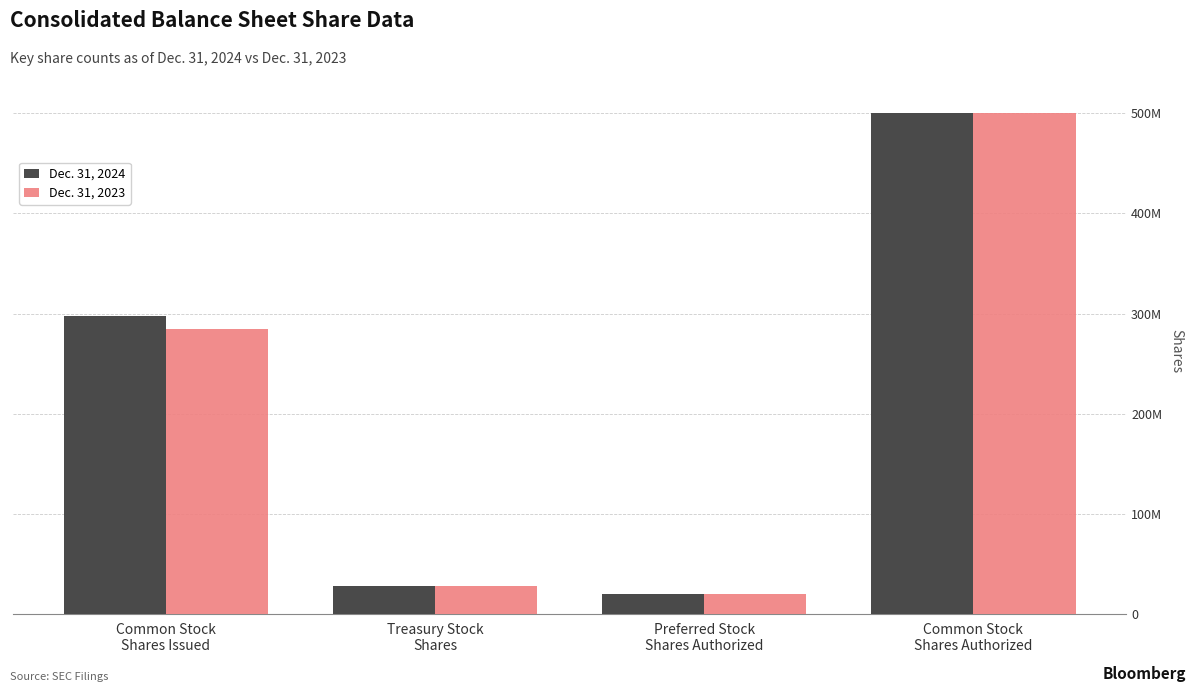

What are all the series names shown in the legend?

Dec. 31, 2024, Dec. 31, 2023